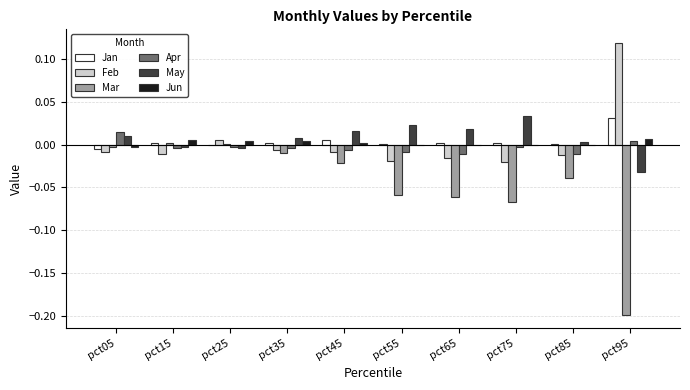

At which label does Mar first exceed 0?

pct15